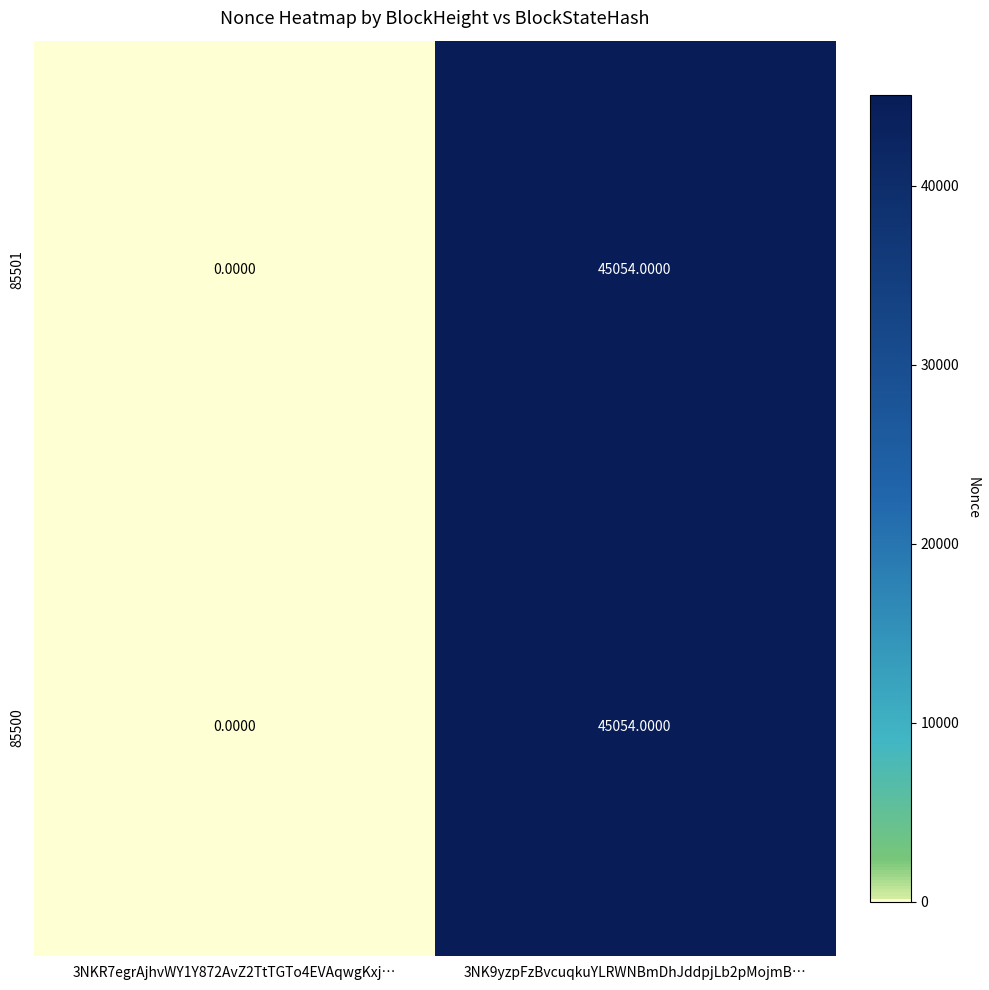

Is the value of 85501 at 3NKR7egrAjhvWY1Y872AvZ2TtTGTo4EVAqwgKxj… greater than the value of 85500 at 3NK9yzpFzBvcuqkuYLRWNBmDhJddpjLb2pMojmB…?

No